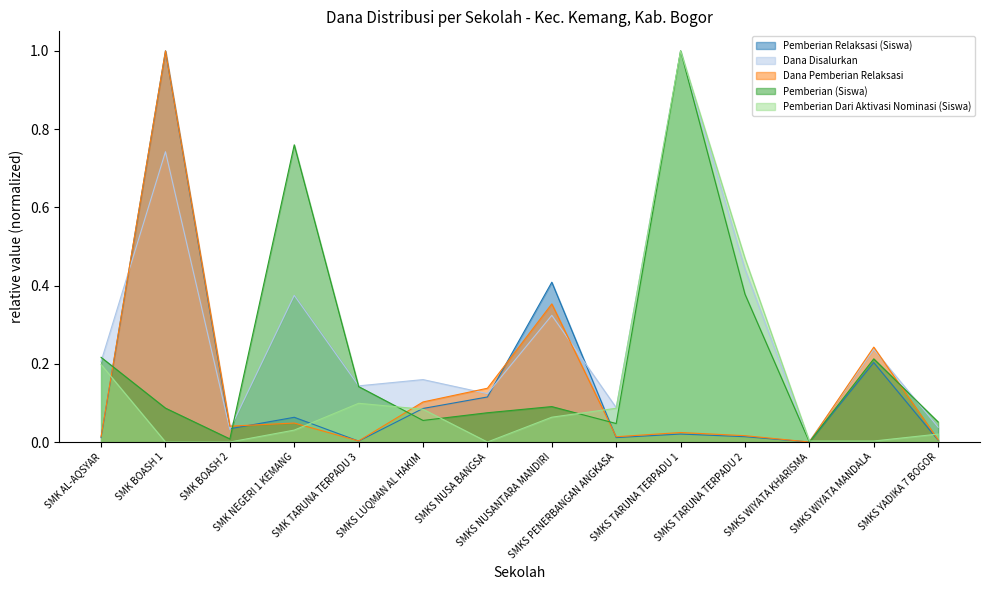

Which has a higher value, SMK NEGERI 1 KEMANG or SMKS YADIKA 7 BOGOR?

SMK NEGERI 1 KEMANG